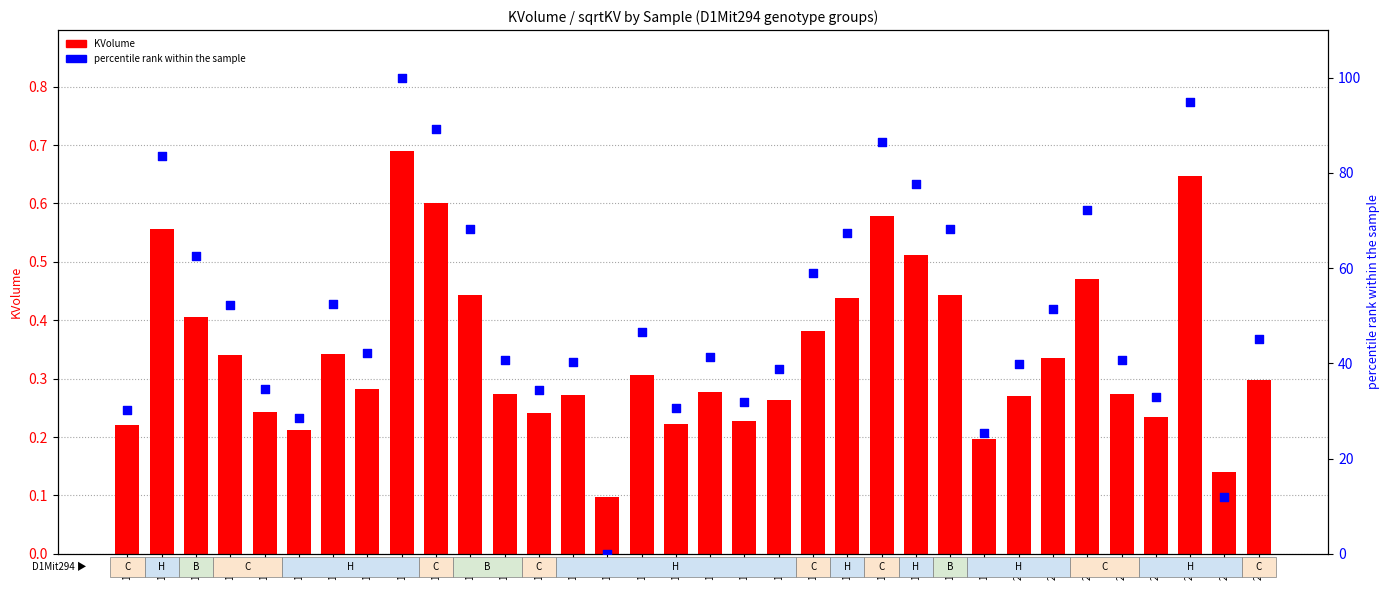

What are all the series names shown in the legend?

KVolume, percentile rank within the sample